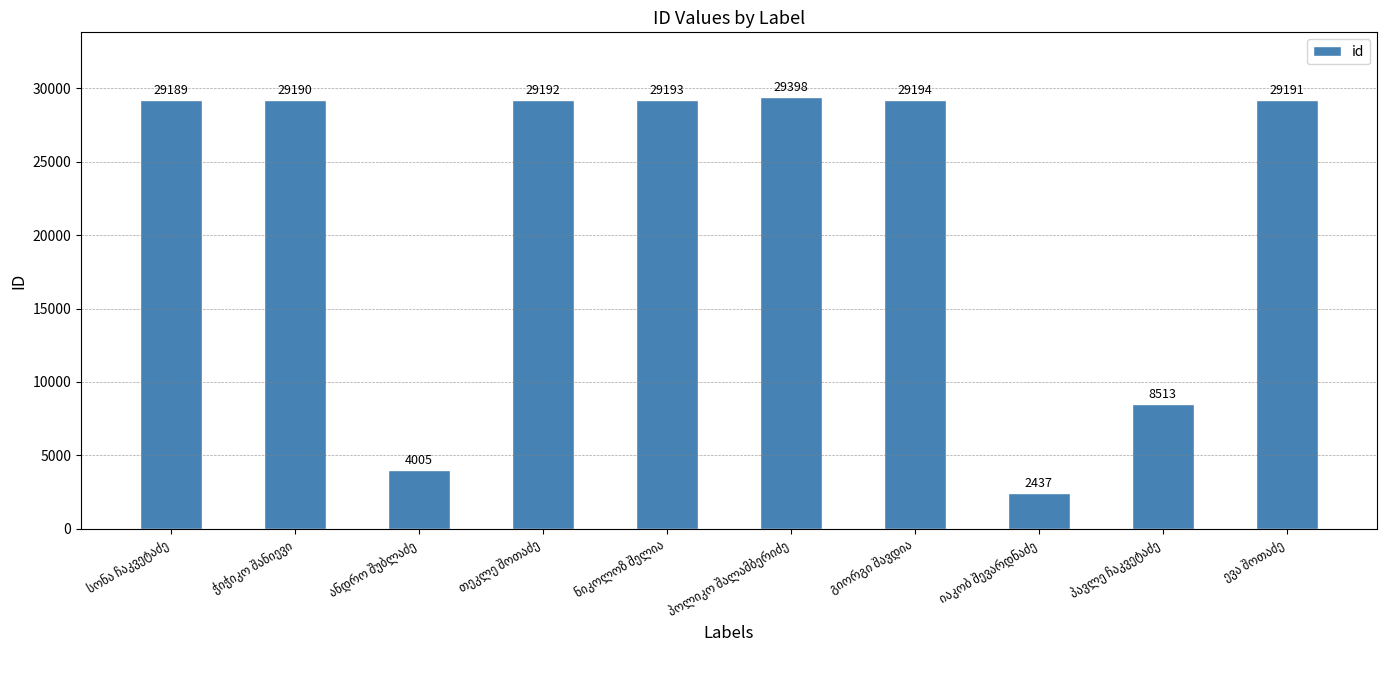

What is the average value?

21950